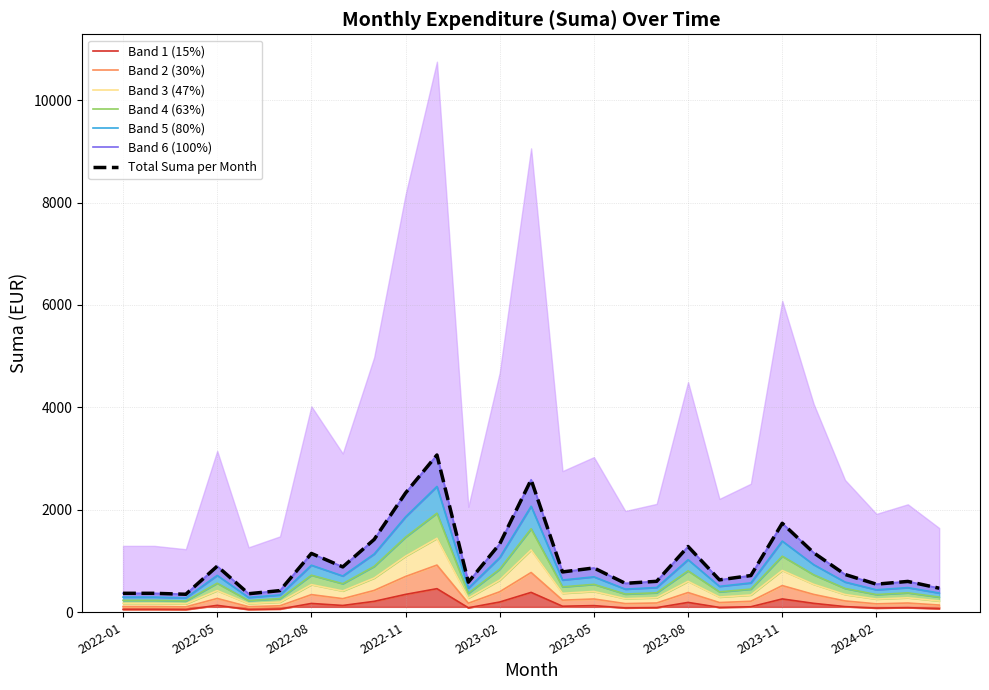

What is the change in value from 2023-05 to 2024-02?

-148.8